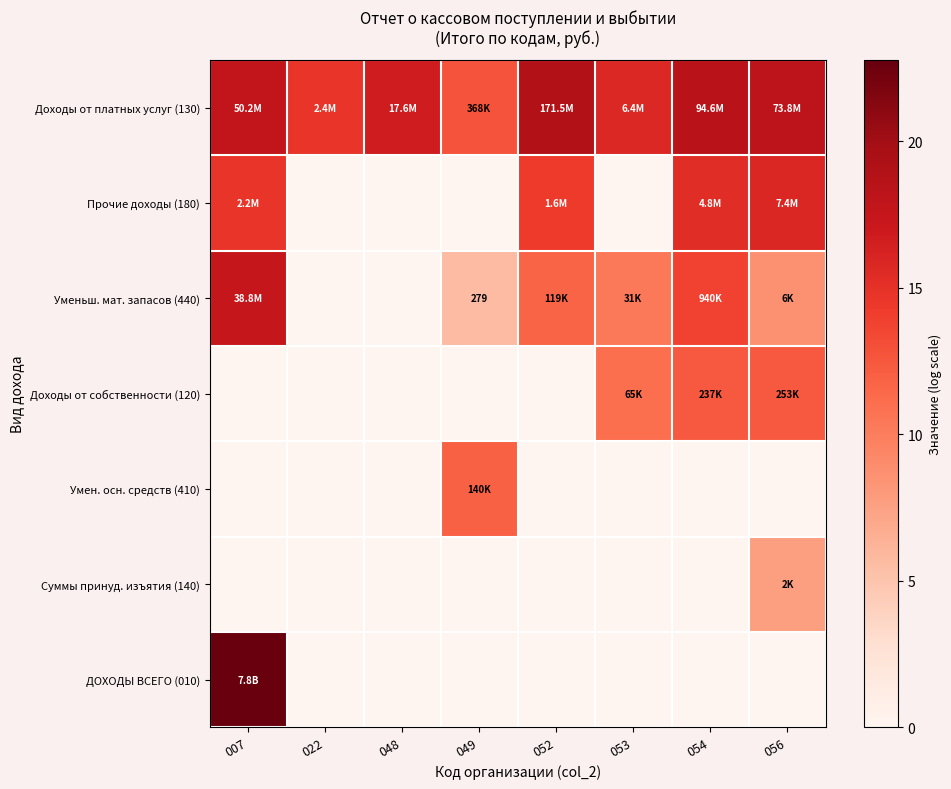

Which has a higher value, 048 or 052?

052